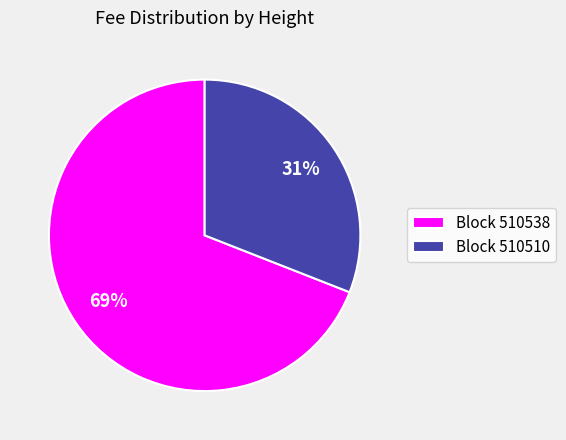

Combined, do Block 510510 and Block 510538 account for over 50%?

Yes